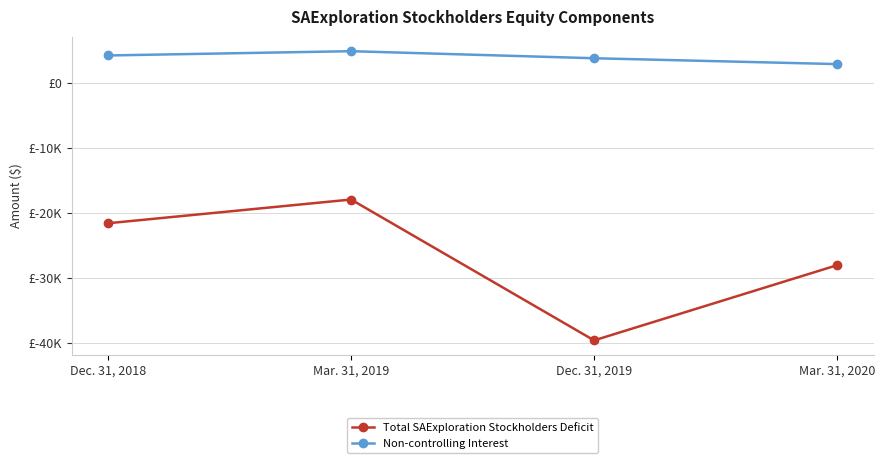

In Non-controlling Interest, how many points are higher than both neighbors (excluding endpoints)?

1